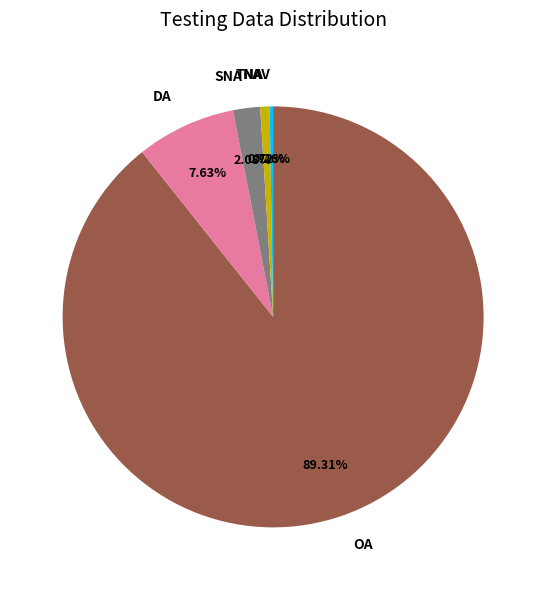

Is the sum of DA and OA greater than half?

Yes